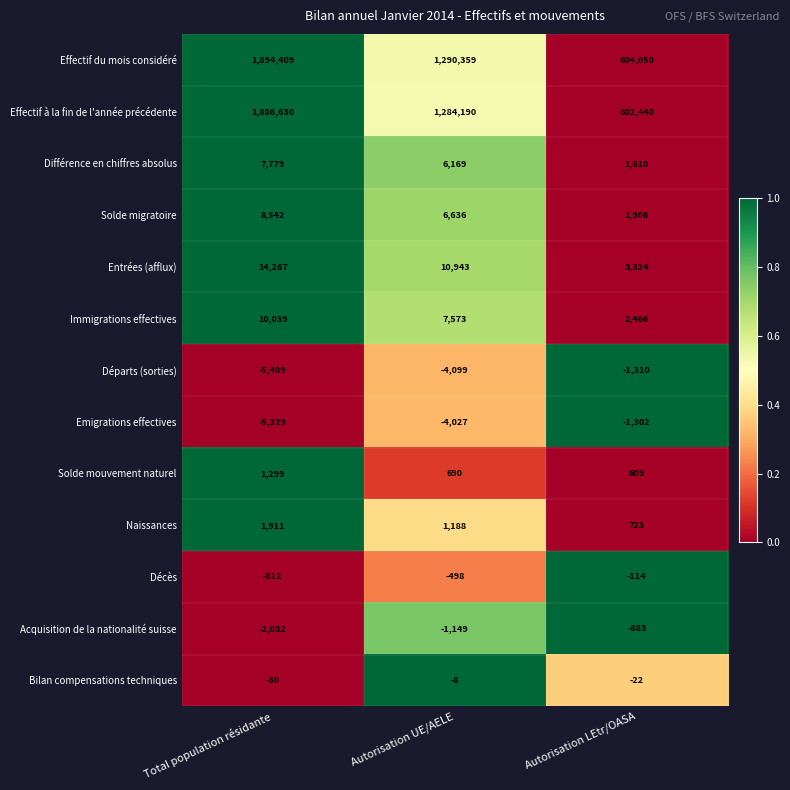

Which series changed the most between Total population résidante and Autorisation UE/AELE?

Effectif du mois considéré